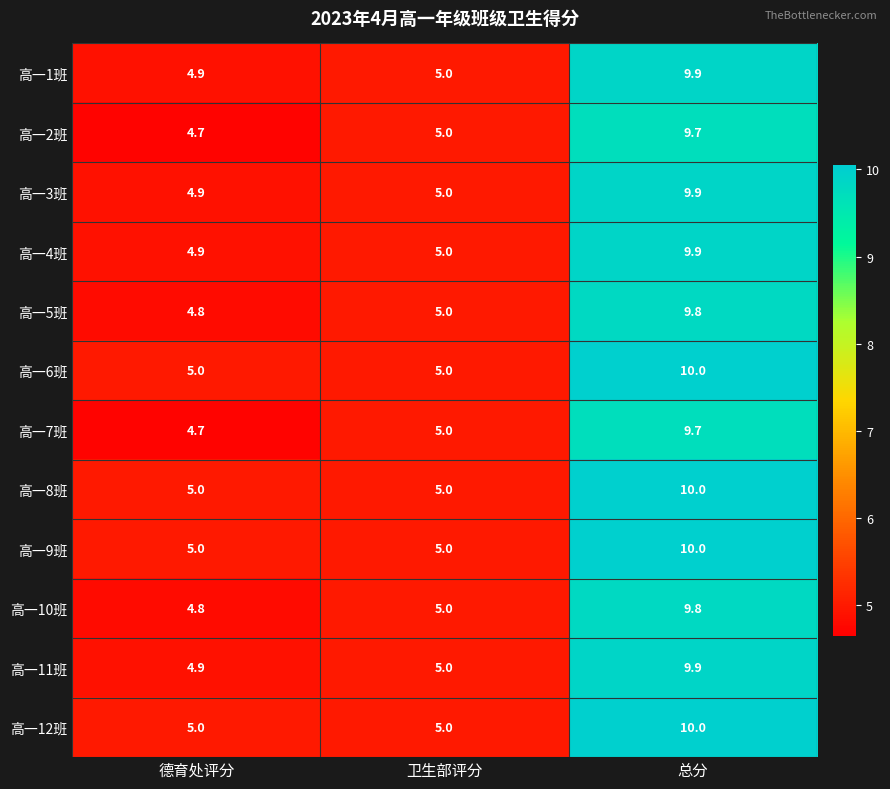

At which label does 高一8班 reach its peak?

总分